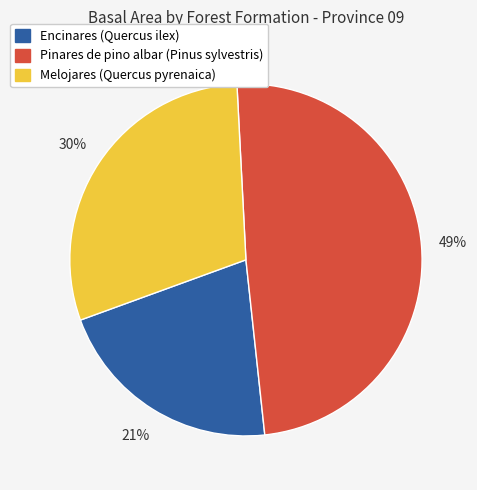

The Pinares de pino albar (Pinus sylvestris) slice represents 49% of the pie. True or false?

True